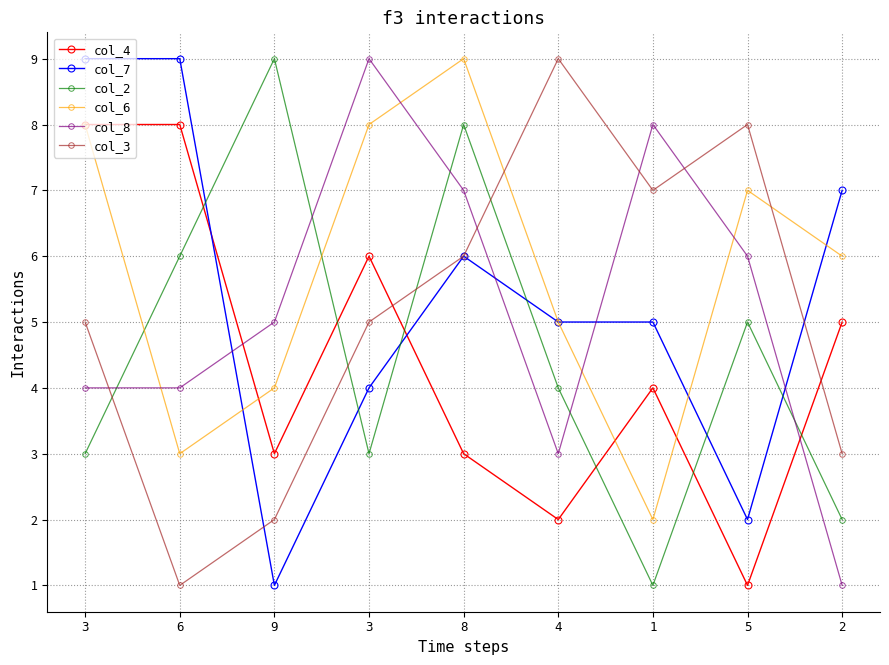

How many distinct data groups are displayed?

6